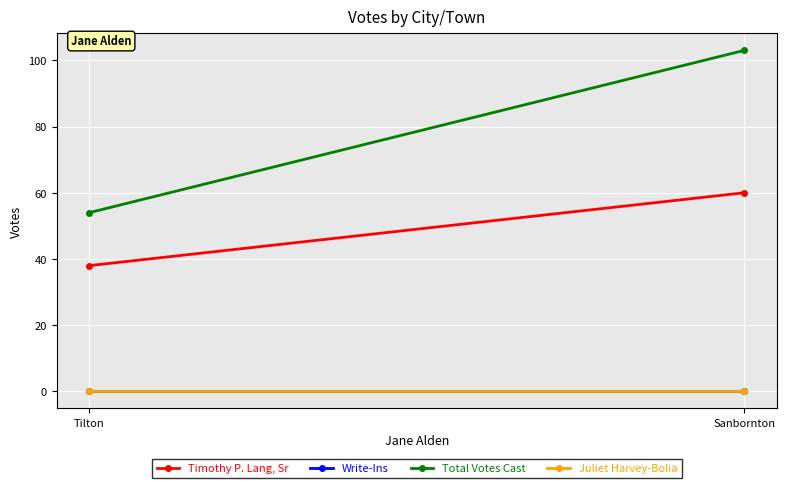

How many values in the Timothy P. Lang, Sr series are below 60?

1